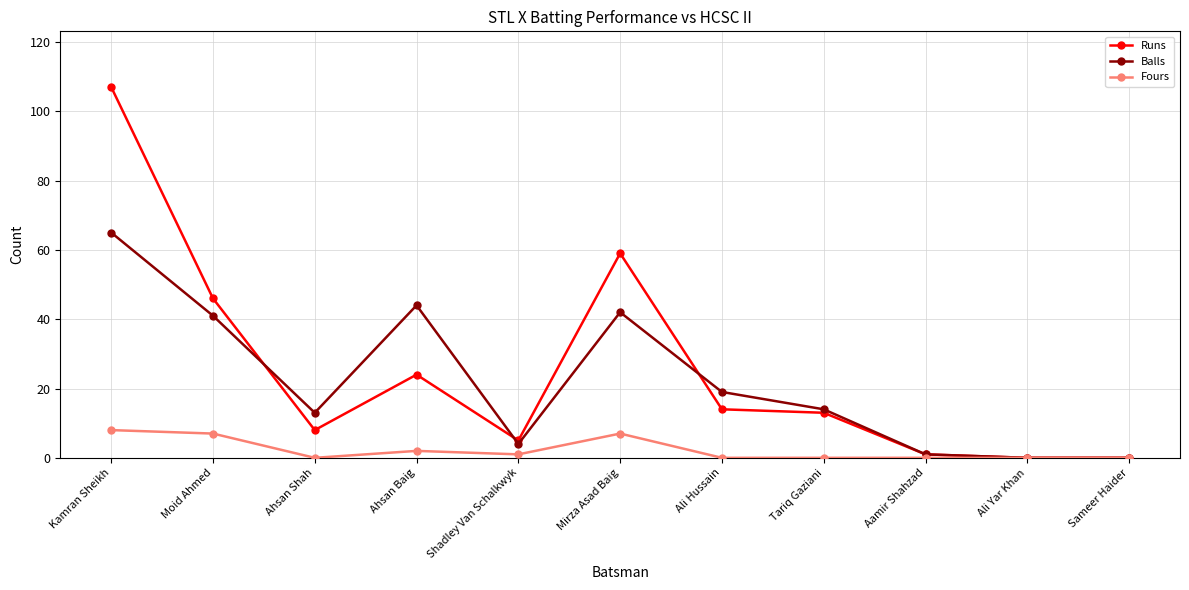

At which category does Balls reach its first local valley?

Ahsan Shah